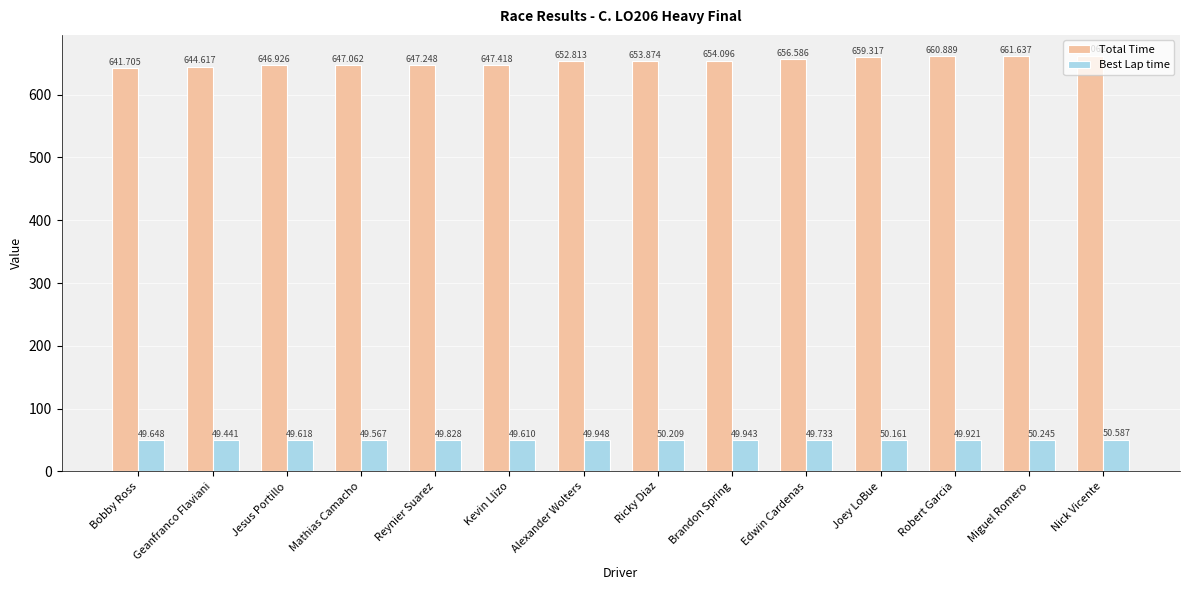

List the labels in order of Total Time value, largest first.

Nick Vicente, Miguel Romero, Robert Garcia, Joey LoBue, Edwin Cardenas, Brandon Spring, Ricky Diaz, Alexander Wolters, Kevin Llizo, Reynier Suarez, Mathias Camacho, Jesus Portillo, Geanfranco Flaviani, Bobby Ross